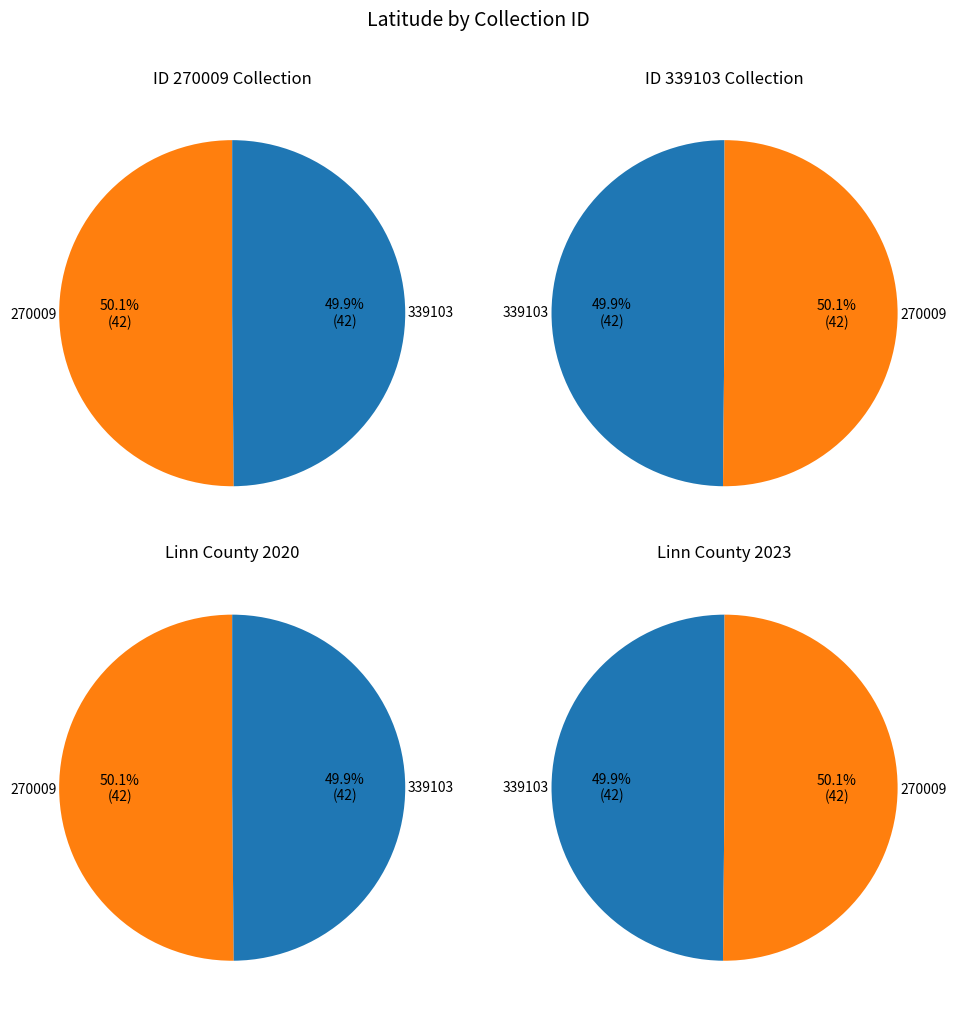

Is 270009 the majority of the pie?

Yes